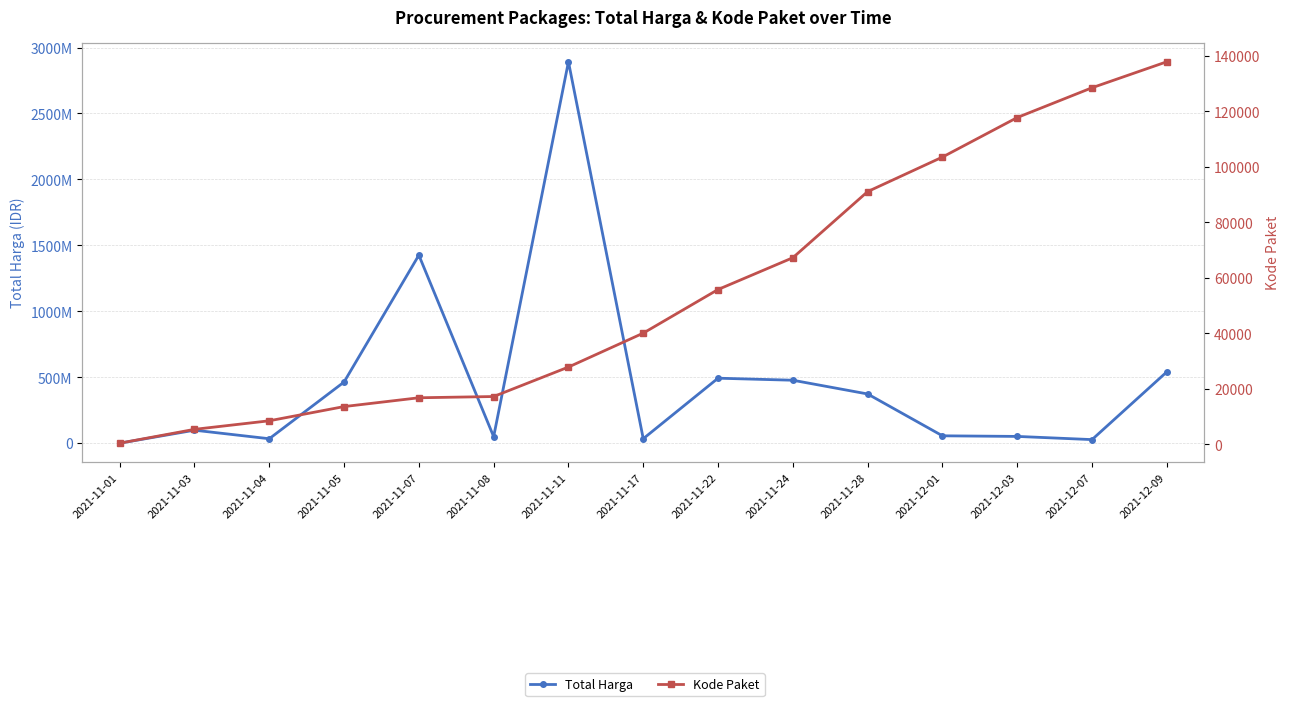

How many values in the Total Harga series are below 98772570?

7